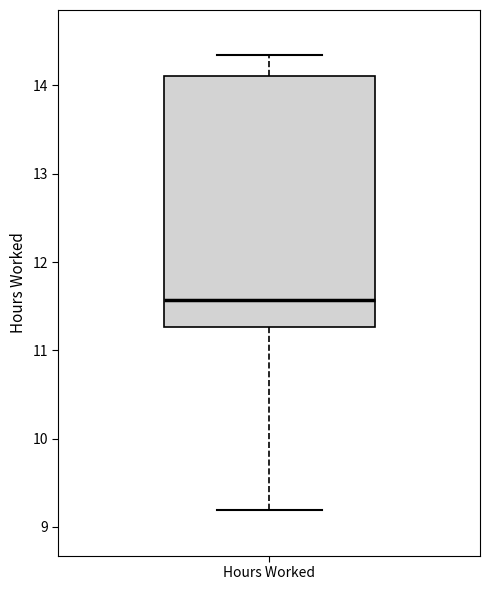

Read this box plot against the y-axis: the position of the median line, the range covered by the box, and the ends of both whiskers. The values are not printed on the chart, so give them approximately, as read against the axis.

median 11.6, box 11.3 to 14.1, whiskers 9.2 to 14.3